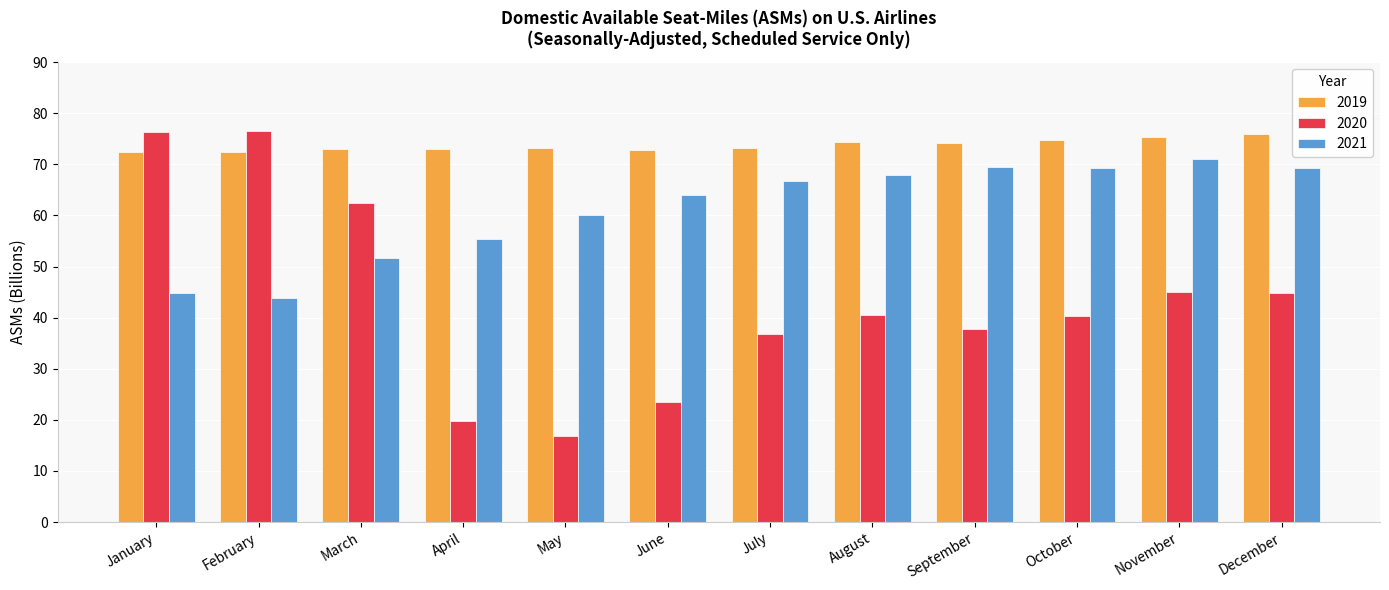

What is the maximum value shown in the chart?

76.6